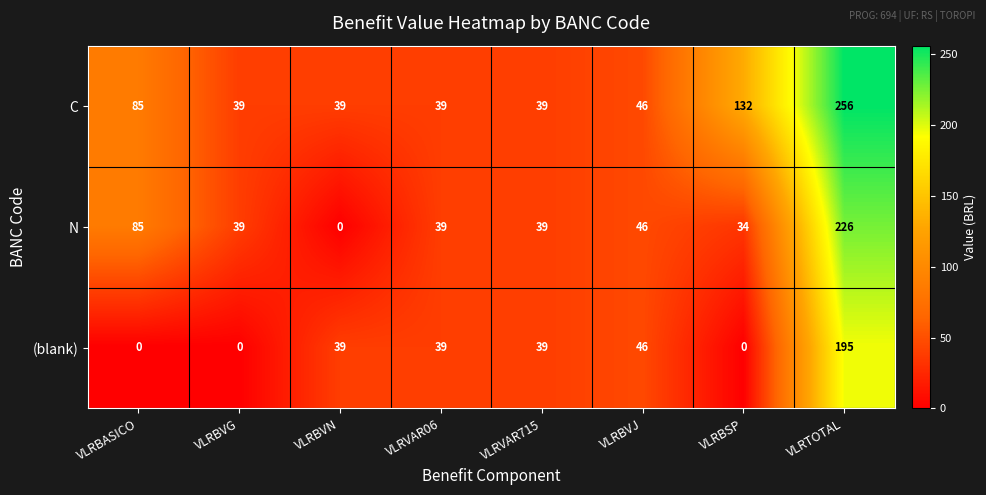

At how many categories does at least one series exceed 41?

4